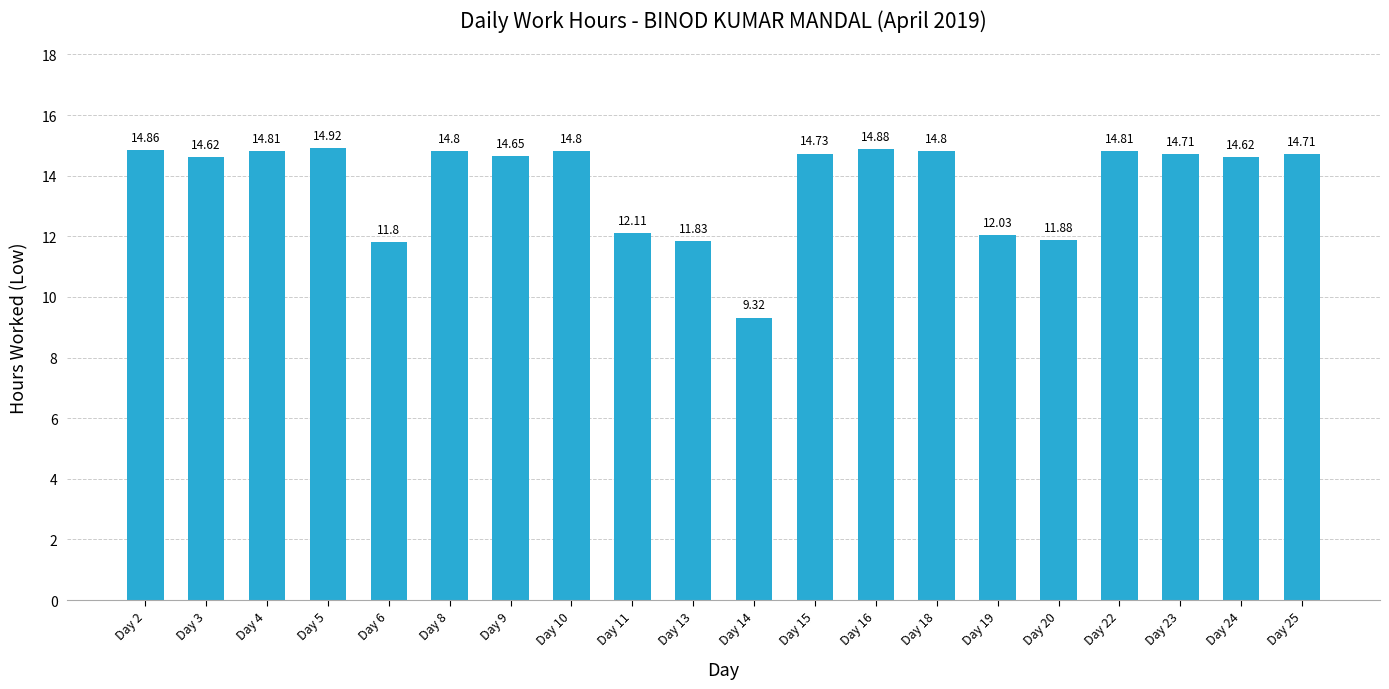

What is the maximum value shown in the chart?

14.9